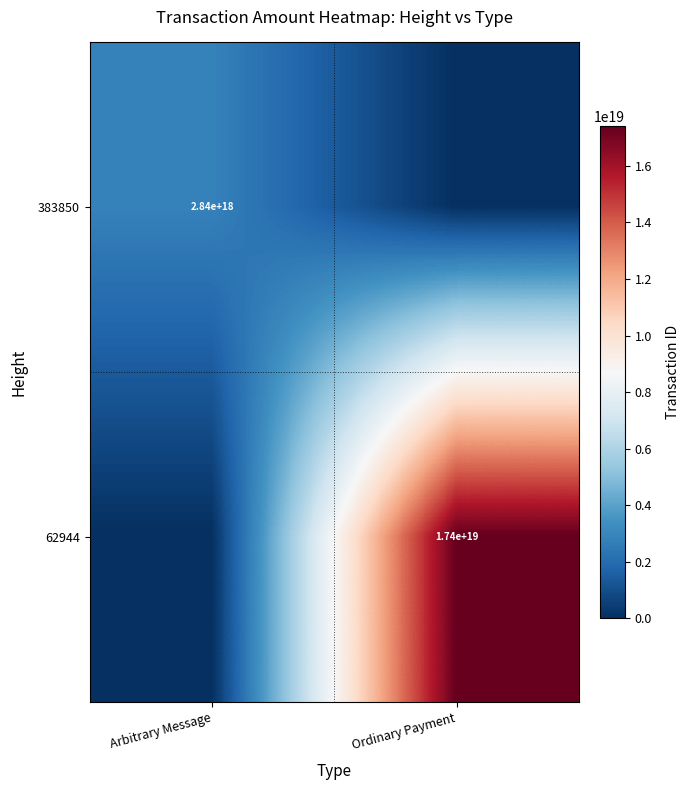

Which has a higher value, Arbitrary Message or Ordinary Payment?

Arbitrary Message